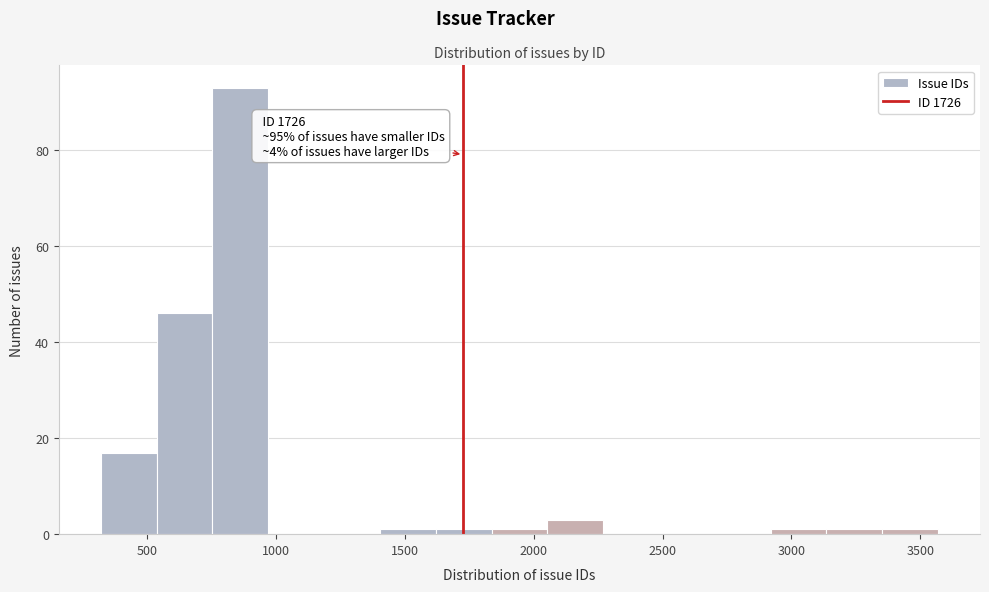

Which range on the x-axis has the tallest bar?

750 to 950